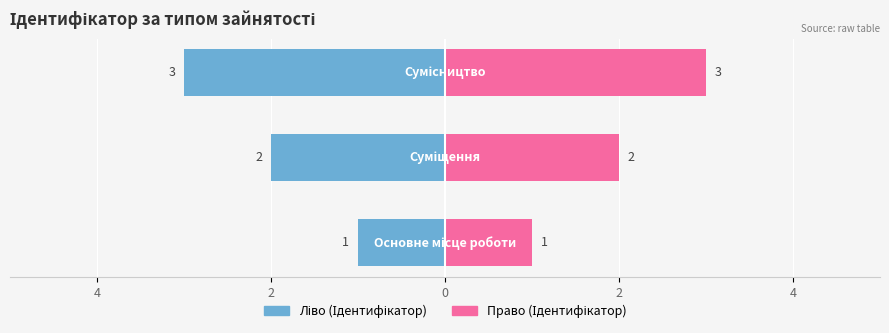

Reading left to right, list all the values displayed in this chart.

Ідентифікатор (ліво): -1	-2	-3
Ідентифікатор (право): 1	2	3